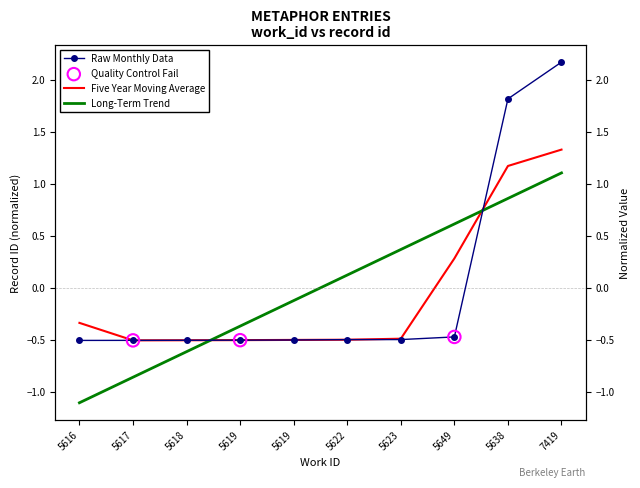

Which has a higher value, 5638 or 5619?

5638